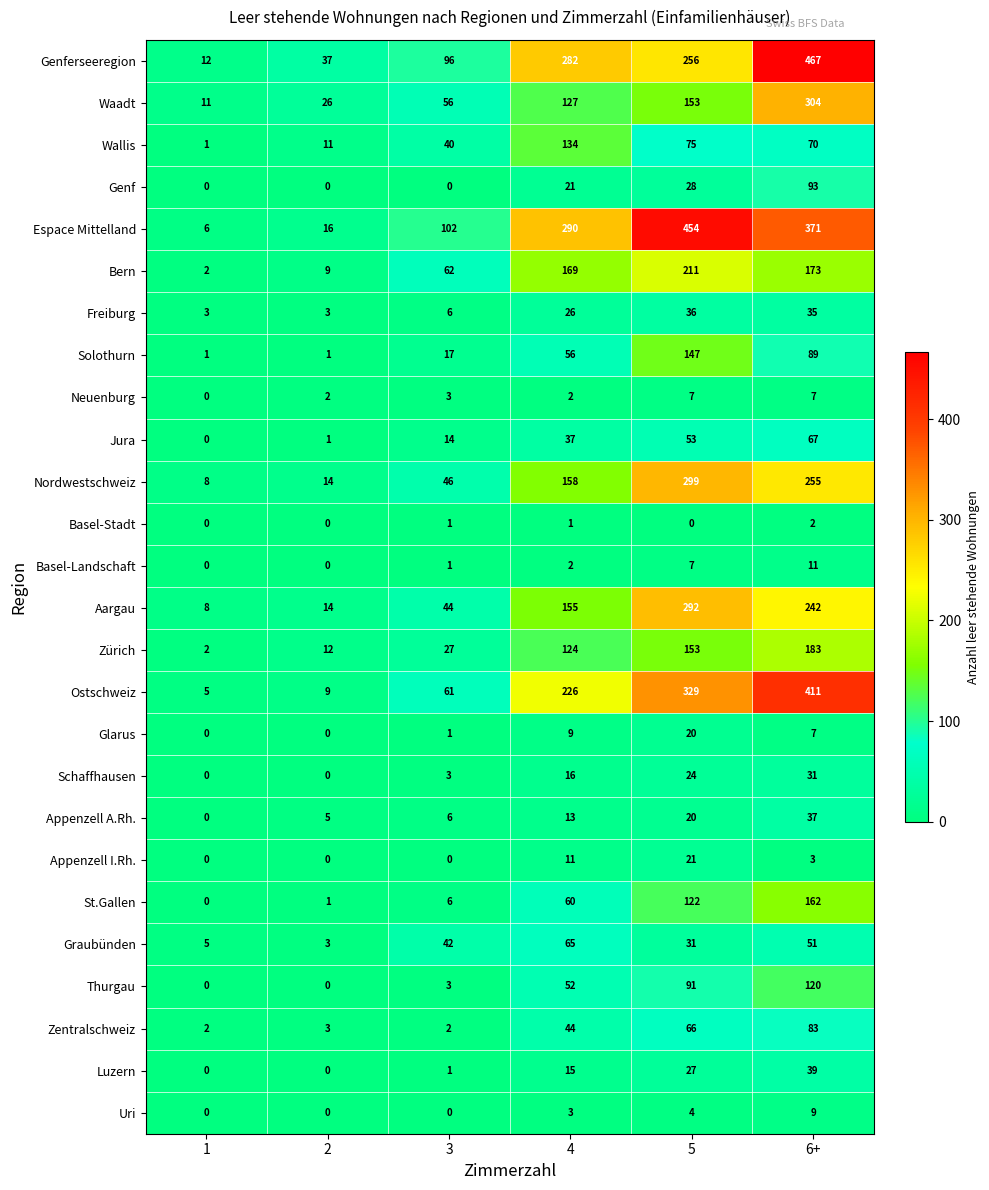

At which label is Appenzell A.Rh. closest to 18?

5